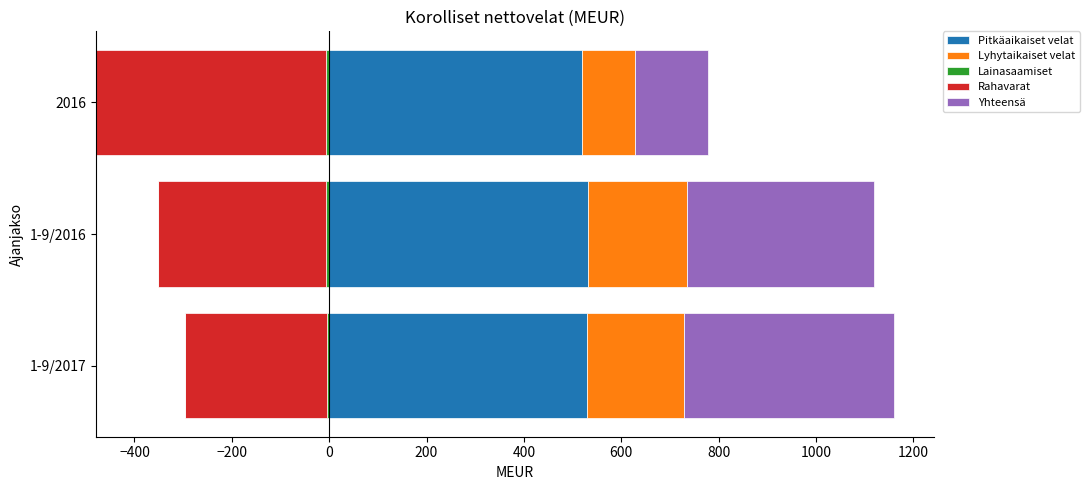

What is the sum of the Pitkäaikaiset velat values at 2016 and 1-9/2016?

1052